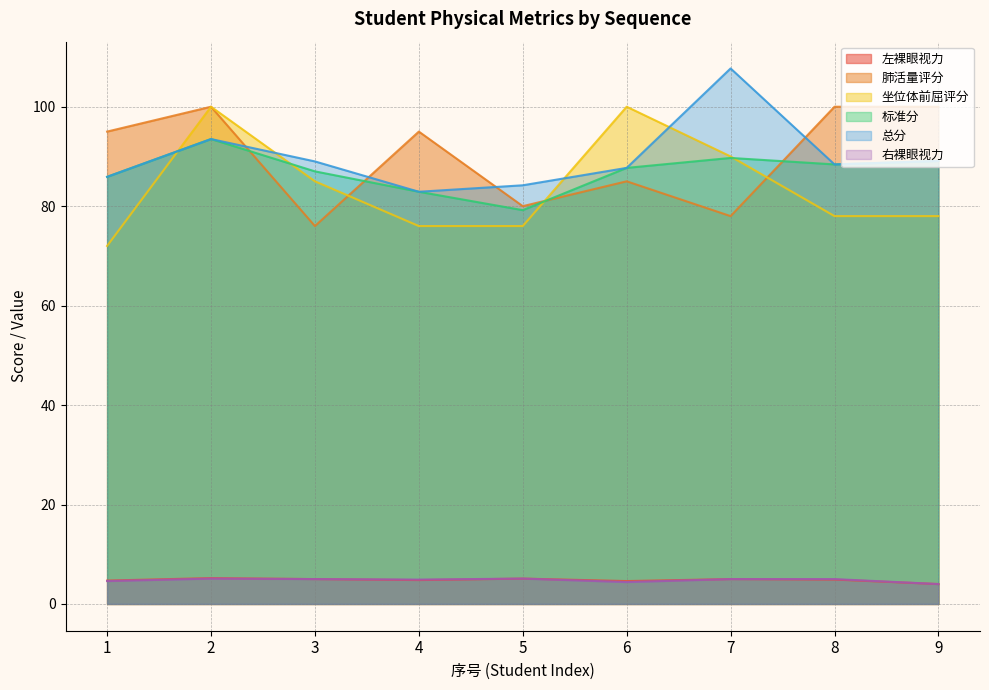

Read the 肺活量评分 value at 3.

76.0